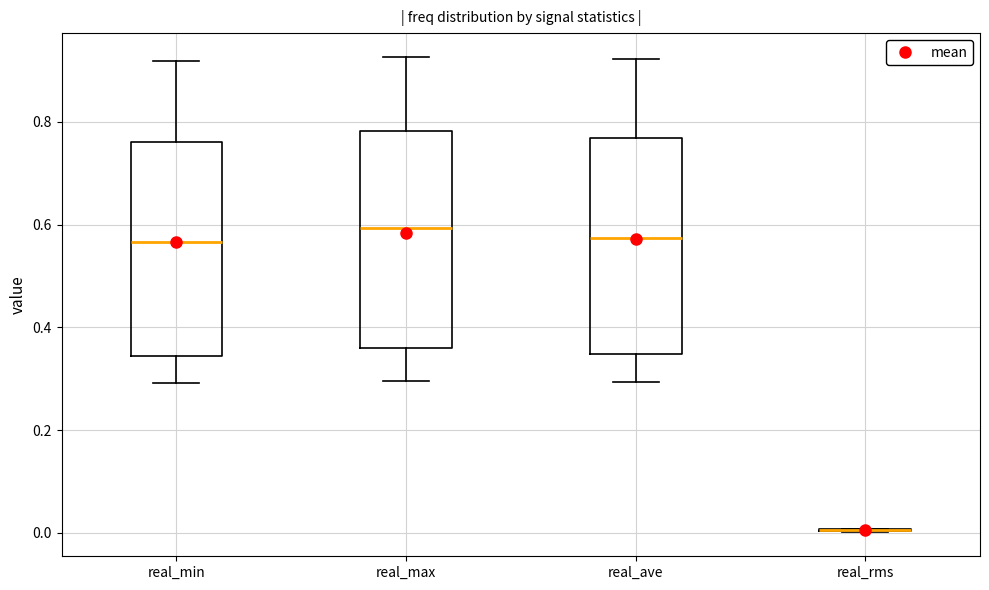

Reading left to right, read every box against the y-axis: the position of its median line, the range the box covers, and the ends of its whiskers. The values are not printed on the chart, so give them approximately, as read against the axis.

real_min: median 0.56, box 0.34 to 0.76, whiskers 0.30 to 0.92
real_max: median 0.60, box 0.36 to 0.78, whiskers 0.30 to 0.92
real_ave: median 0.58, box 0.34 to 0.76, whiskers 0.30 to 0.92
real_rms: box collapsed to a line at 0.00, whiskers 0.00 to 0.00